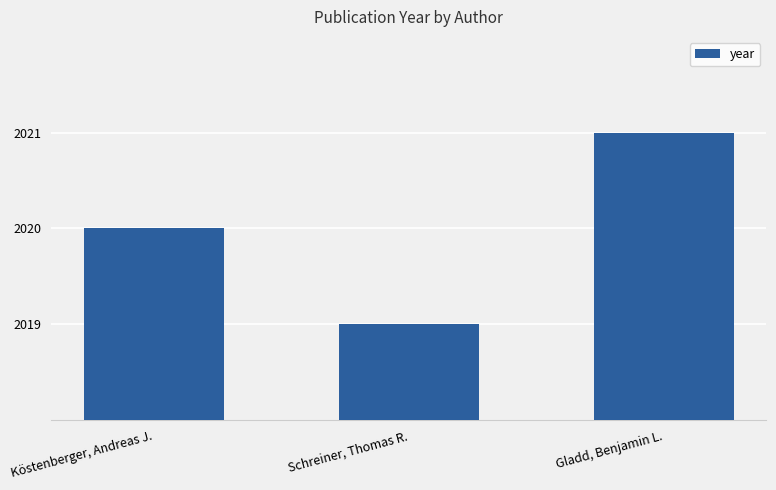

What is the minimum value shown in the chart?

2019